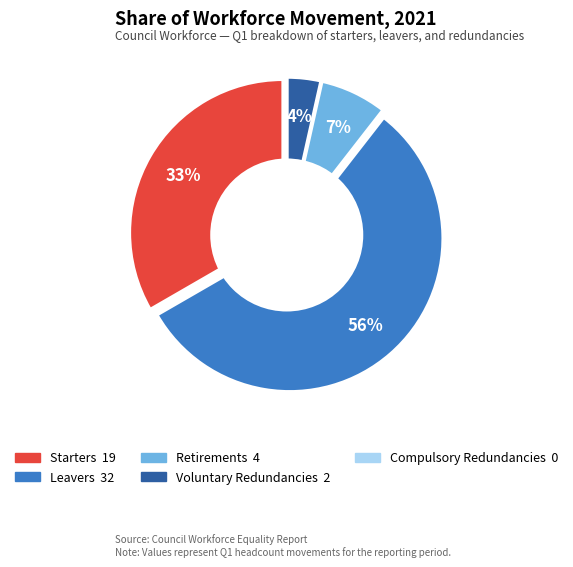

What is the smallest slice in the pie chart?

Compulsory Redundancies